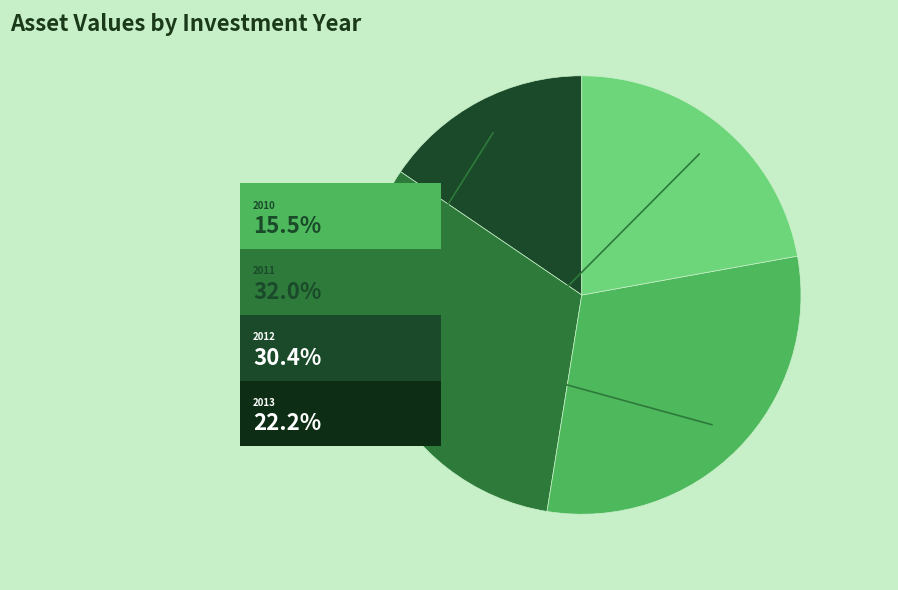

The 2011 slice represents 22% of the pie. True or false?

False